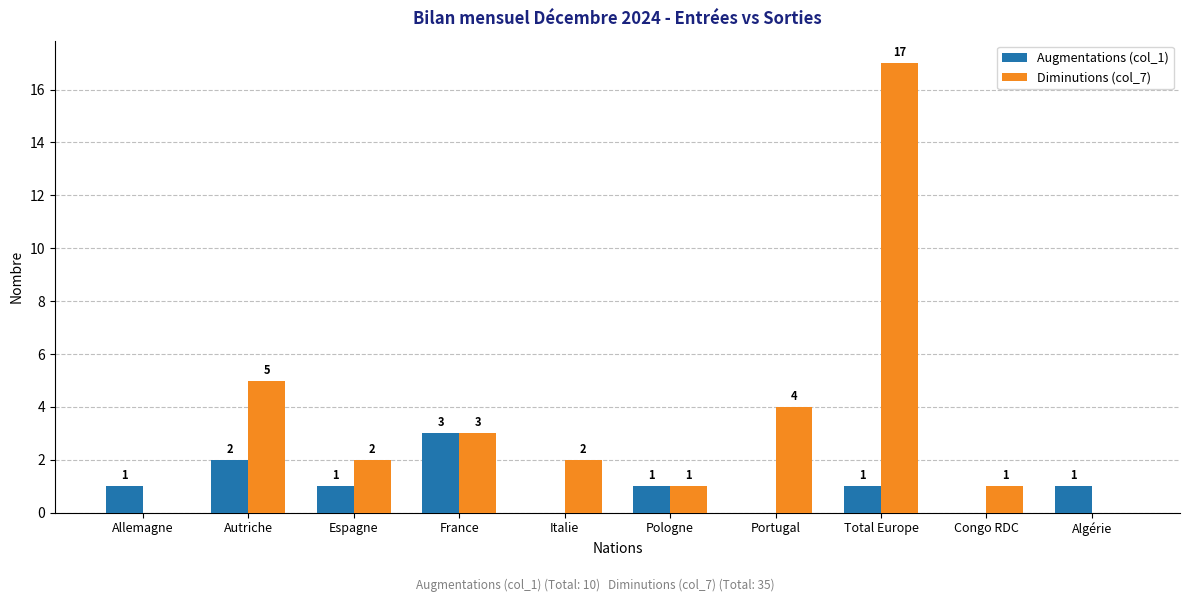

What is the sum of all Diminutions (col_7) values?

35